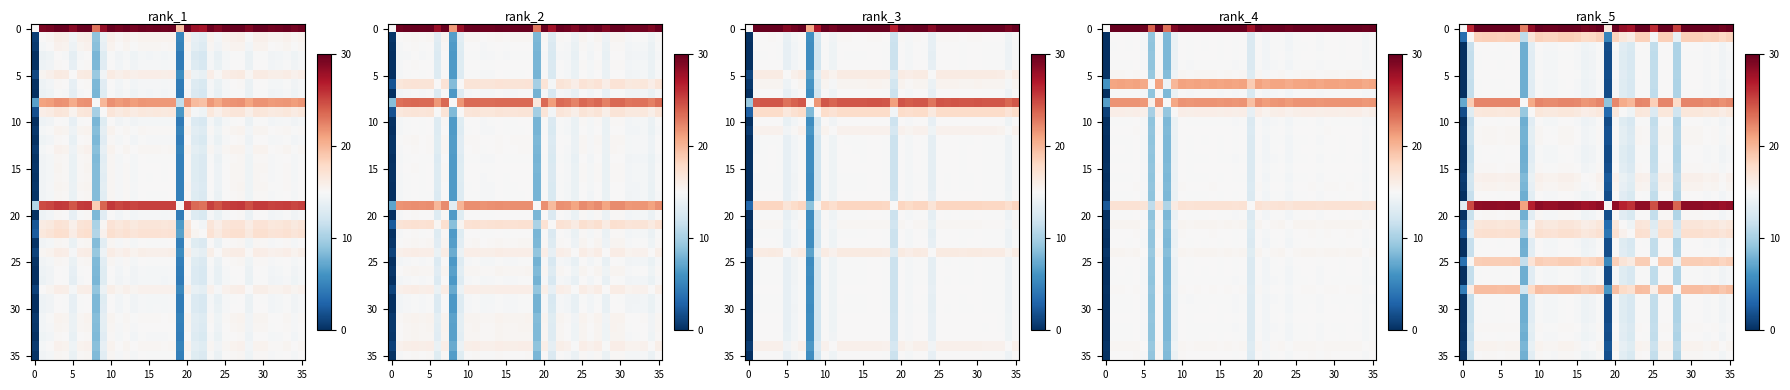

How many values in the 10 series are below 14?

9